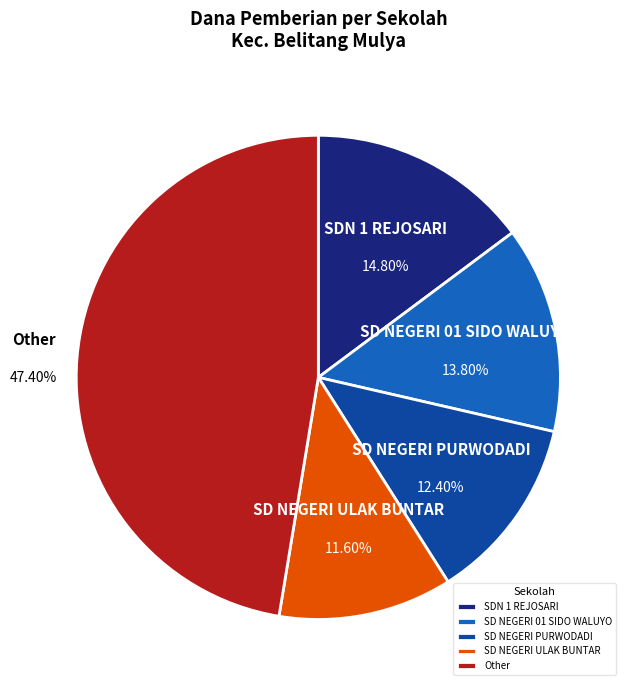

Which category has the biggest portion of the pie?

Other